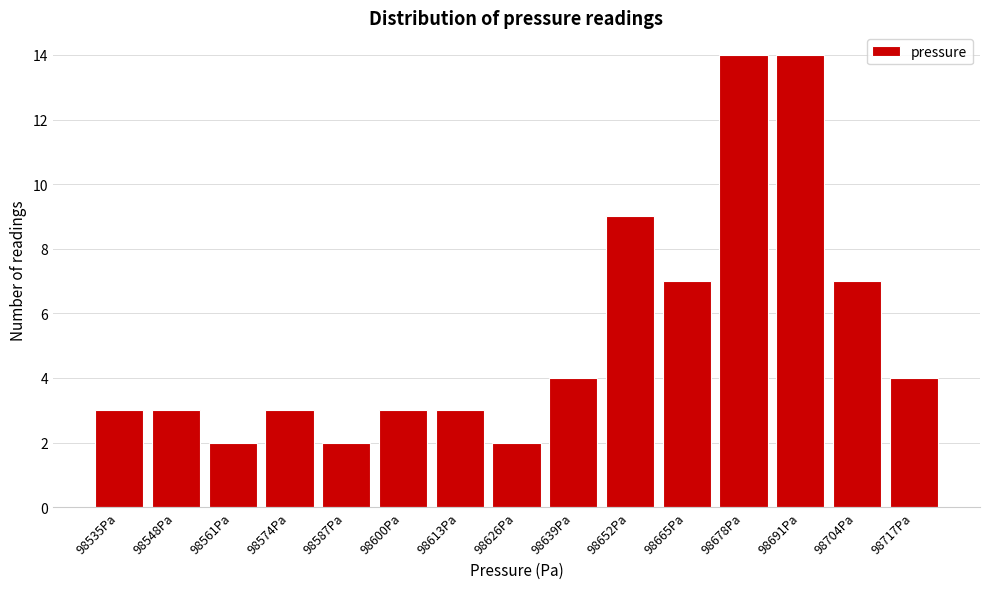

Reading right to left, extract all data points from this chart.

4	7	14	14	7	9	4	2	3	3	2	3	2	3	3